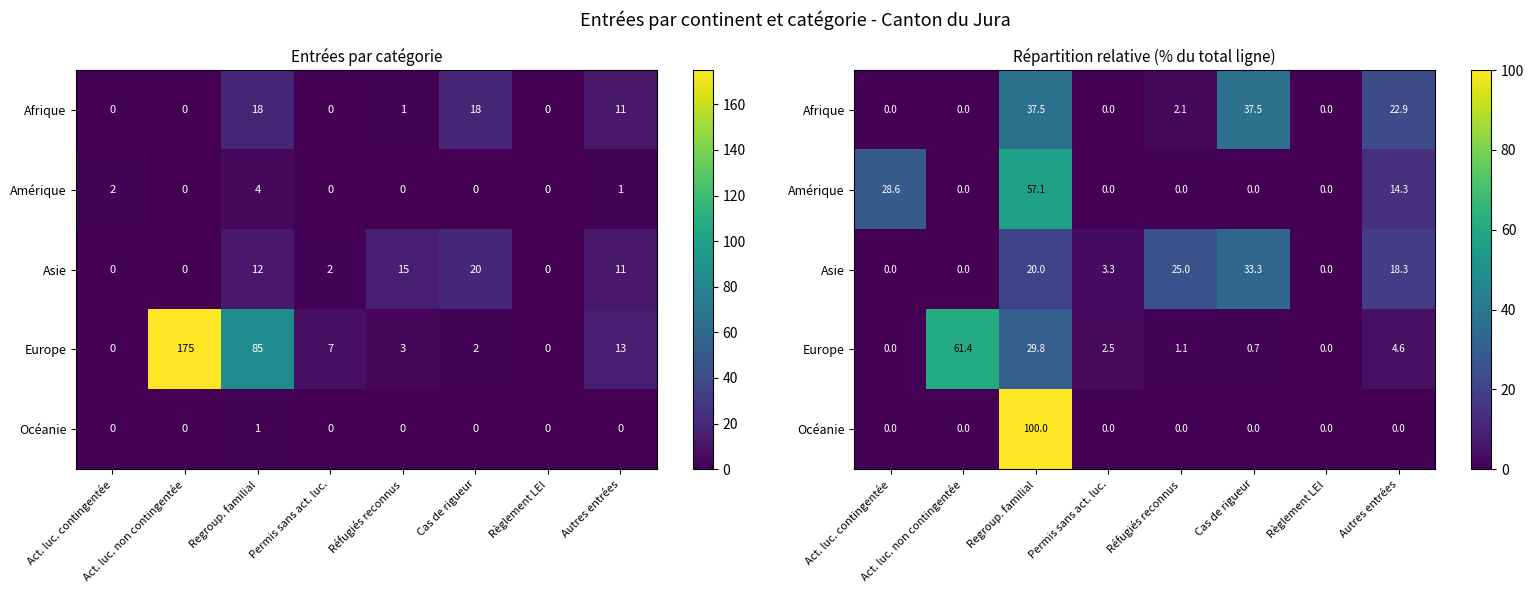

Which label corresponds to the smallest value in the chart?

Act. luc. contingentée